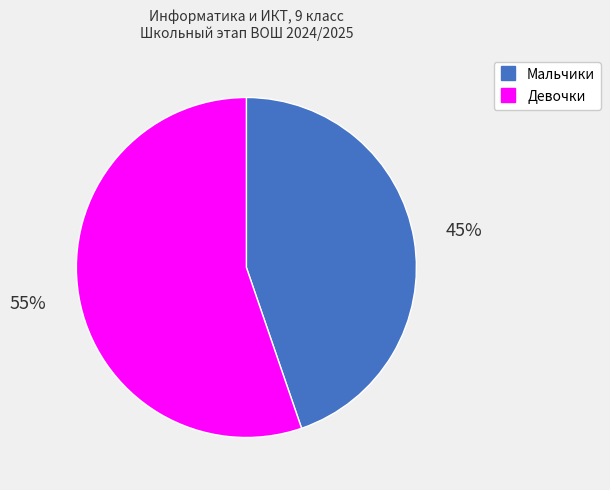

To the nearest percent, what is the average slice percentage?

50%